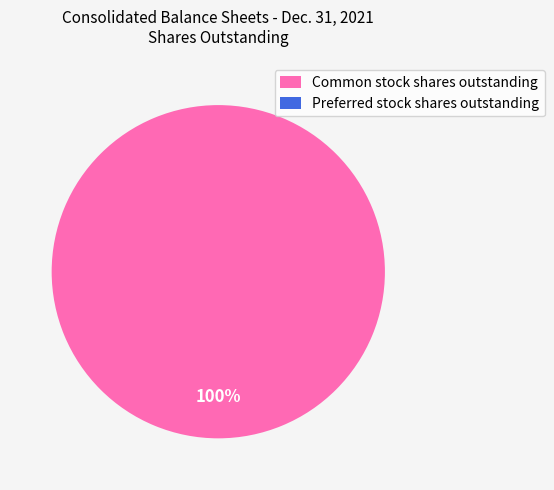

To the nearest percent, what is the average slice percentage?

50%